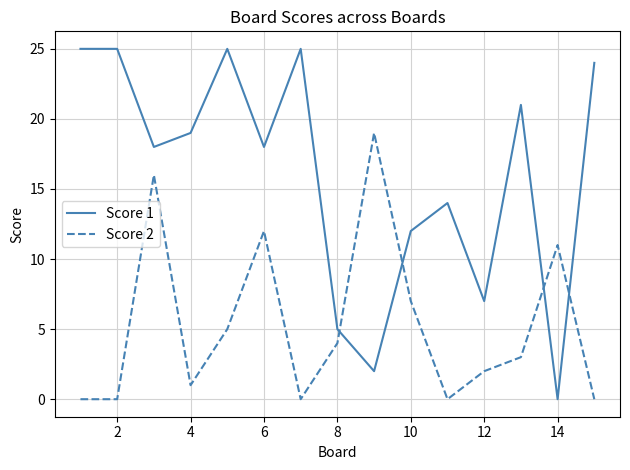

List the series in order of their overall mean, lowest first.

Score 2, Score 1